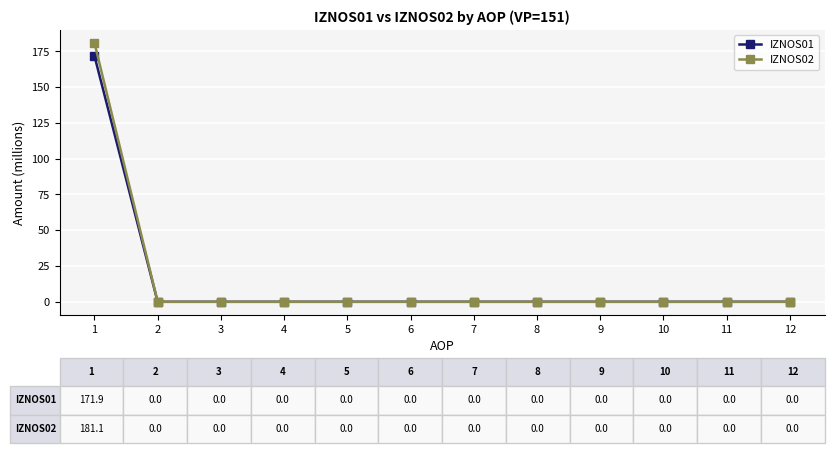

Is it true that IZNOS01 equals -77.5 at 7?

False